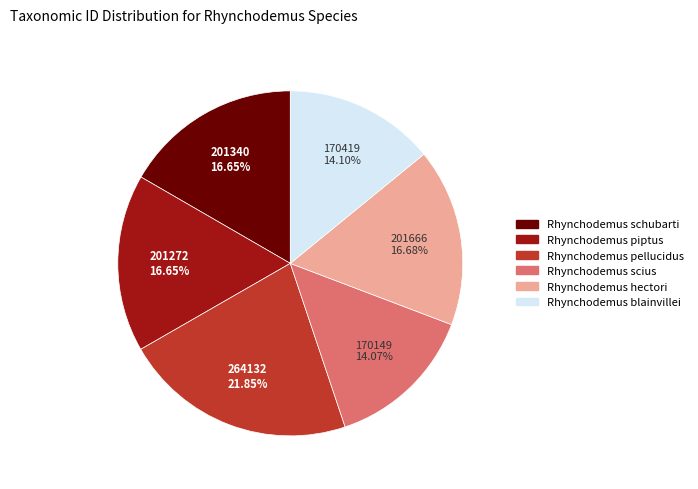

Does any single category account for the majority?

No